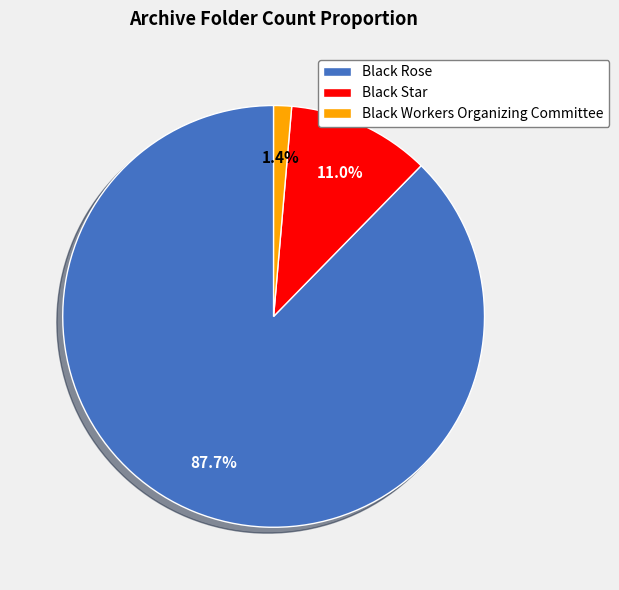

Is there any slice that represents more than half of the pie?

Yes